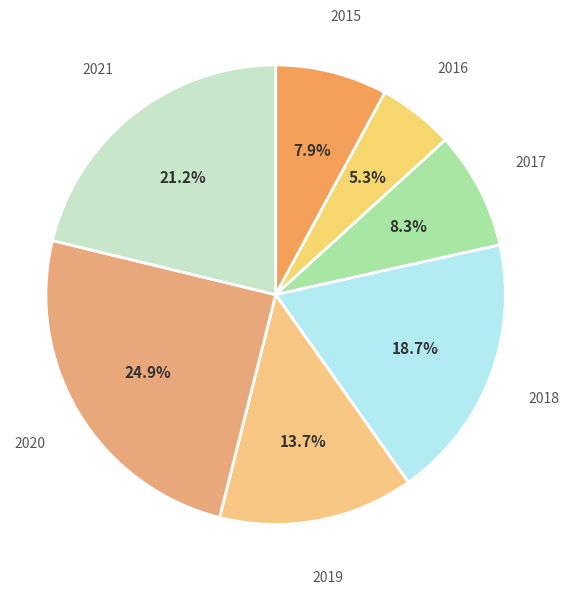

Is there any slice that represents more than half of the pie?

No